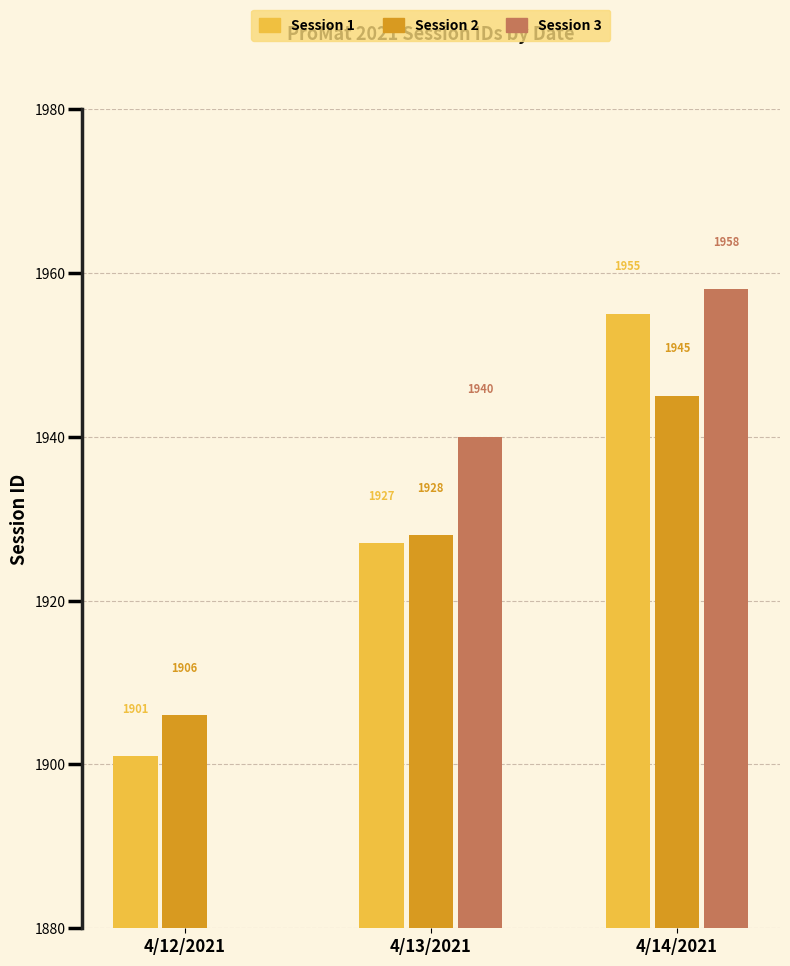

What is the average value of the Session 2 series?

1926.3